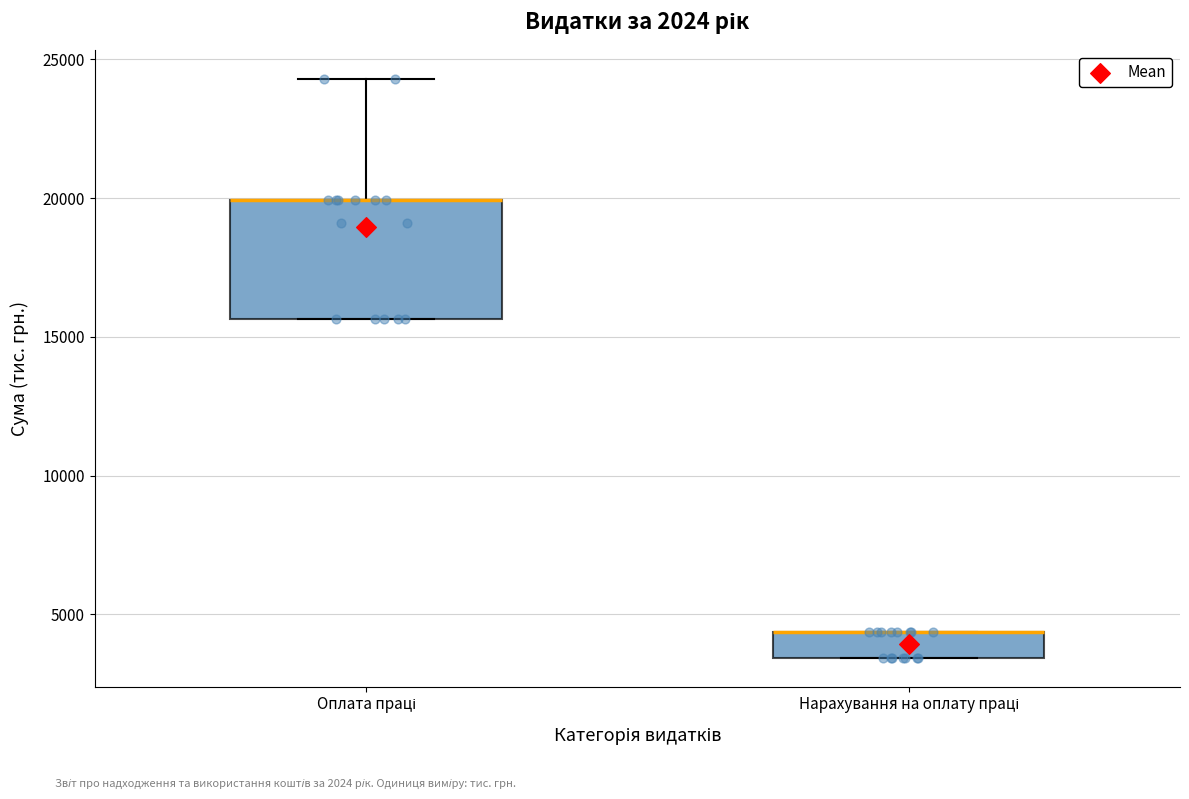

Where is the lower edge of the box for Оплата праці on the y-axis? The values are not printed on the chart, so give them approximately, as read against the axis.

15500